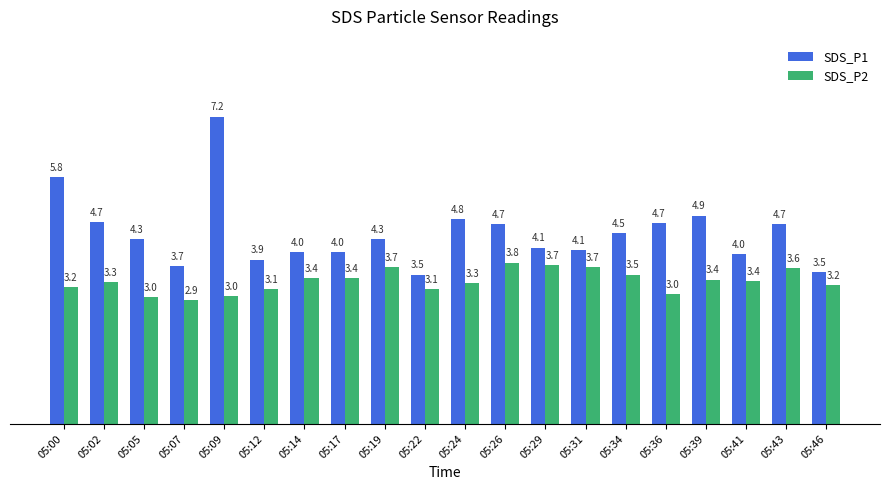

The SDS_P2 series shows 3.7 at 05:29. True or false?

True